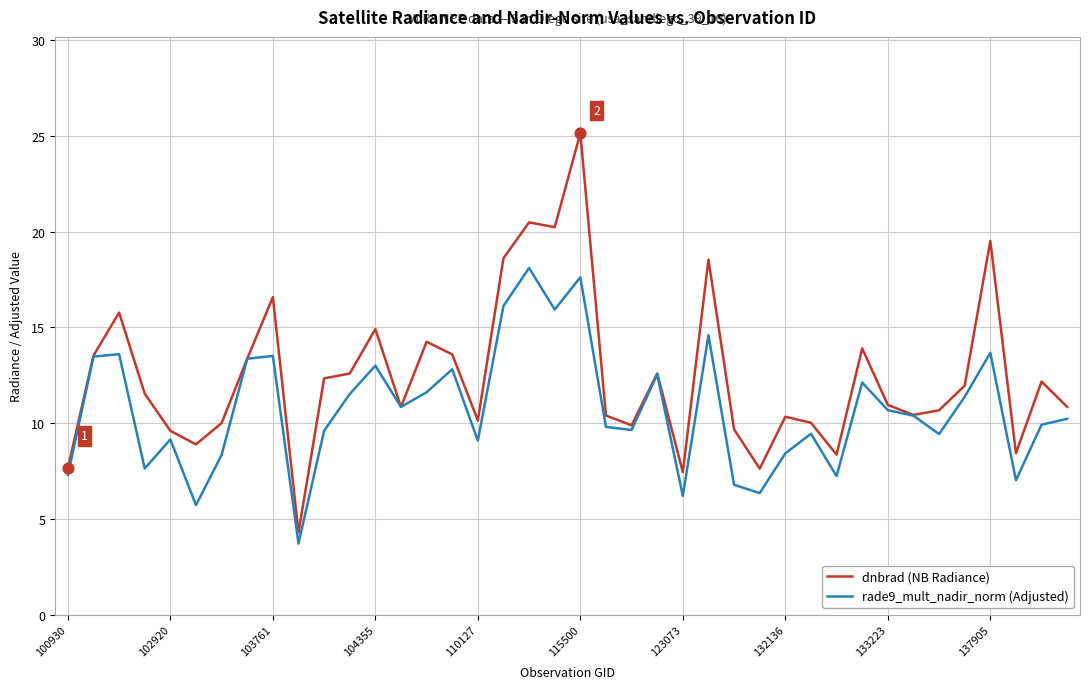

At how many categories does at least one series exceed 20?

3